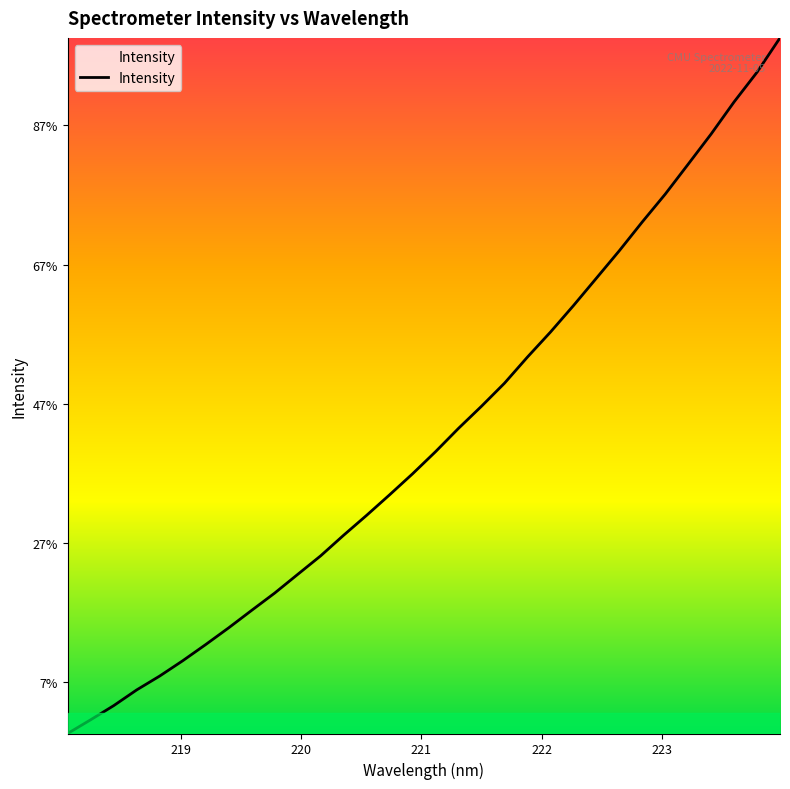

Does the chart display data point markers on the line(s)?

No